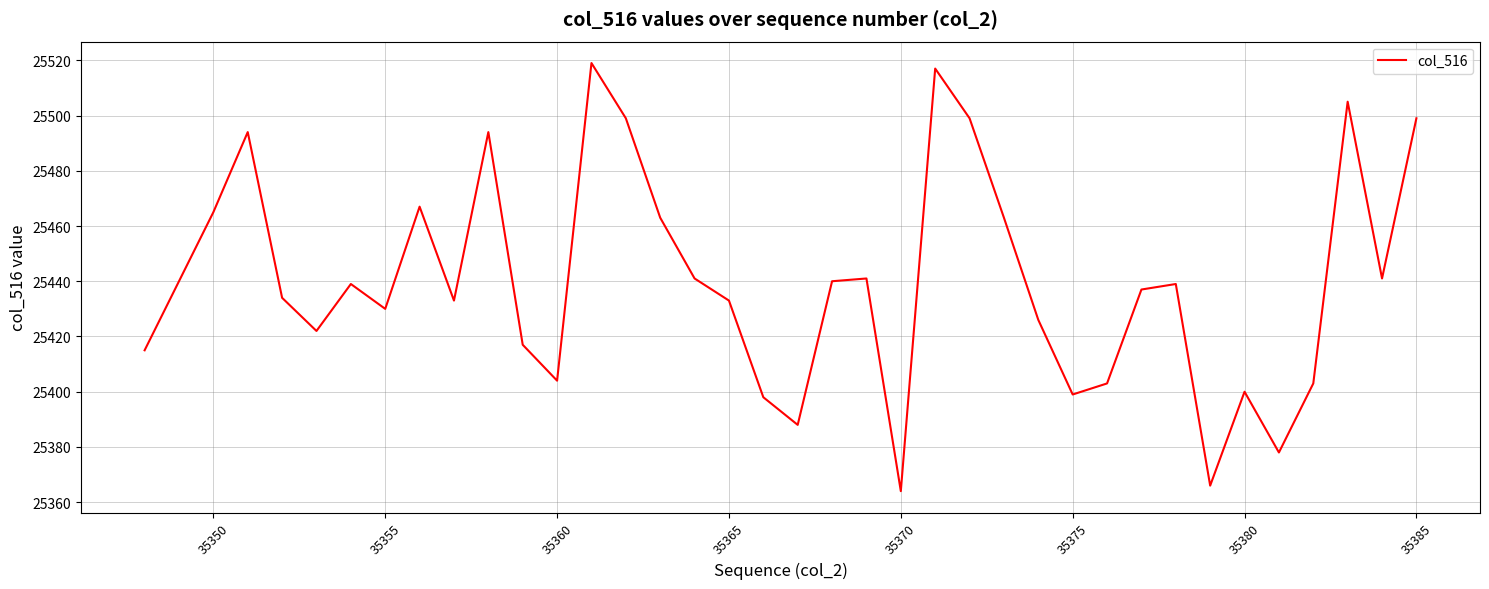

What is the difference between the maximum and minimum values?

155